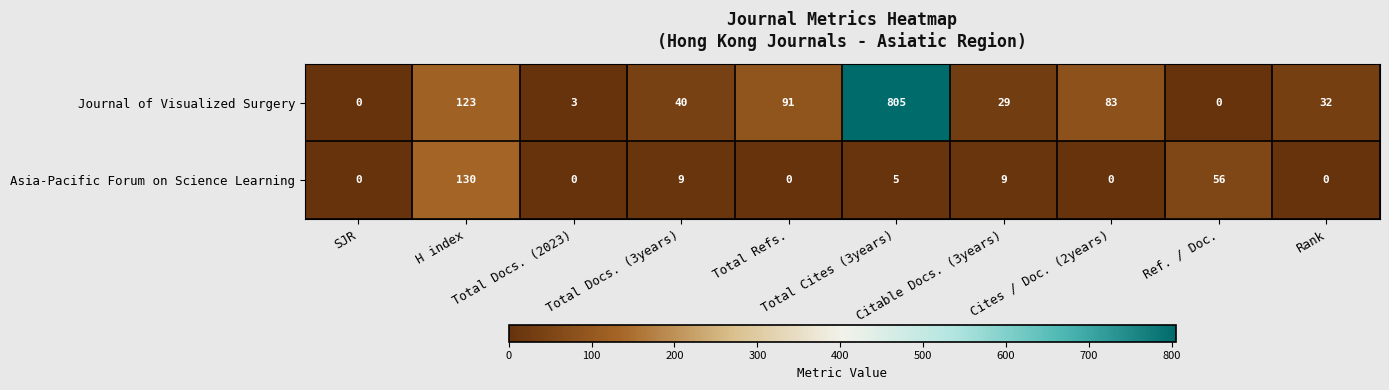

What is the difference between the highest and lowest values at Total Docs. (2023)?

3